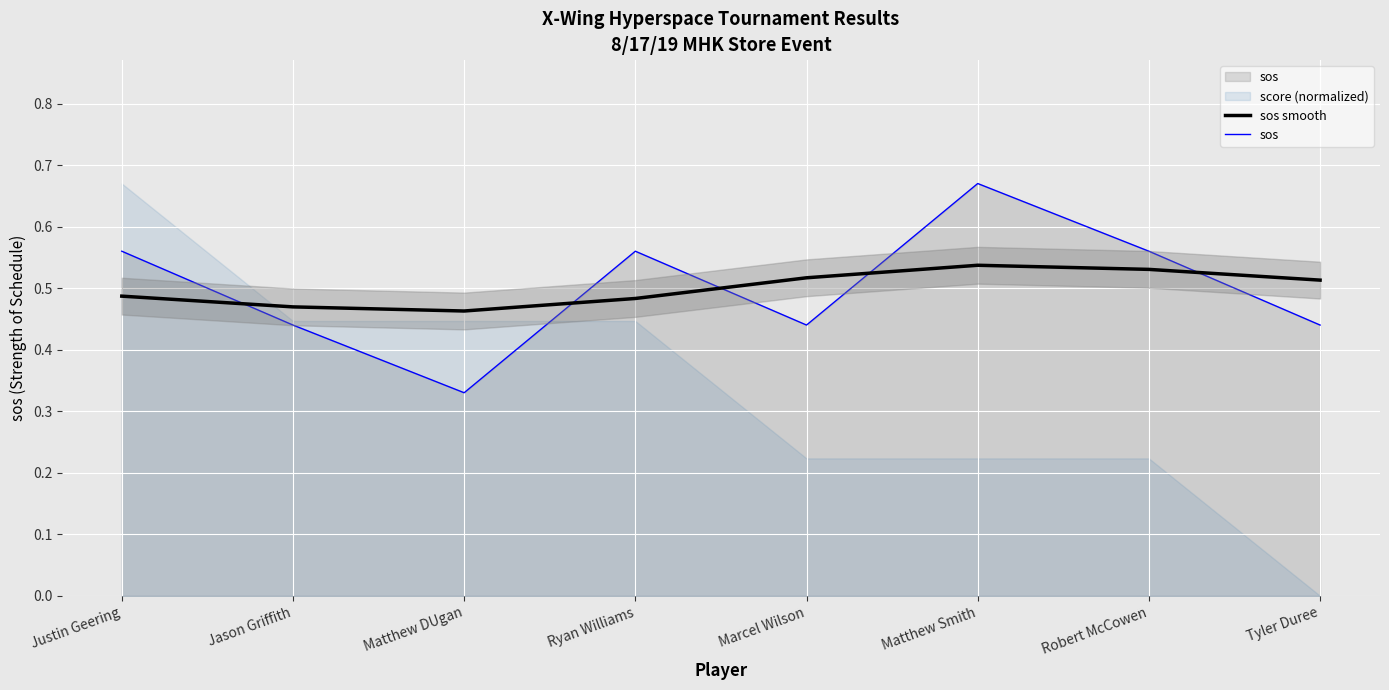

Reading left to right, transcribe all the data shown in this chart.

sos smooth: 0.5	0.5	0.5	0.5	0.5	0.5	0.5	0.5
sos: 0.6	0.4	0.3	0.6	0.4	0.7	0.6	0.4